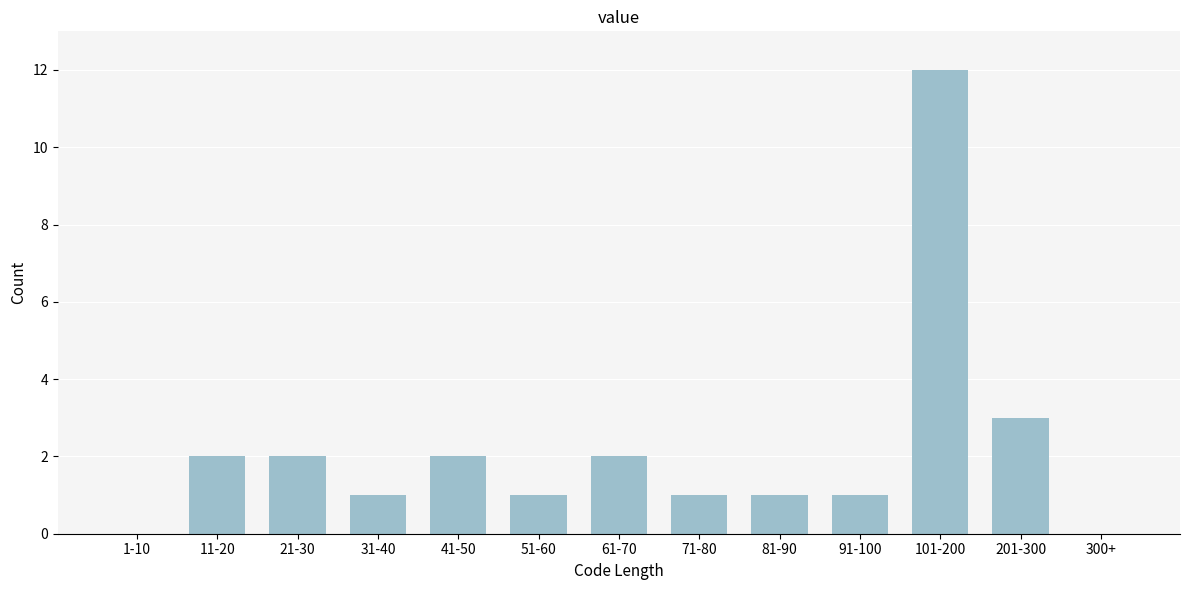

Reading right to left, what are all the values shown in this chart?

300+=0	201-300=3	101-200=12	91-100=1	81-90=1	71-80=1	61-70=2	51-60=1	41-50=2	31-40=1	21-30=2	11-20=2	1-10=0